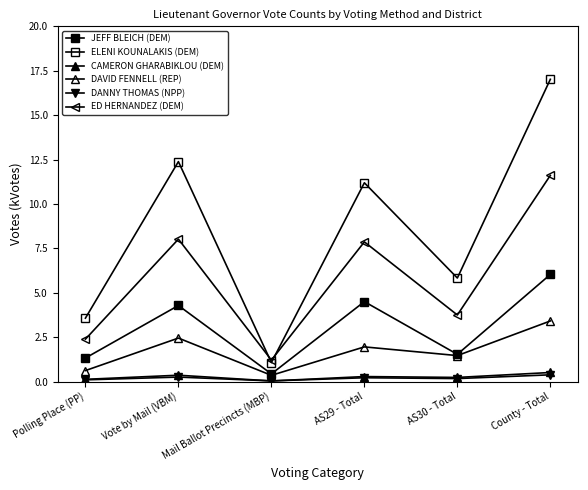

Is this an area chart (filled region under the line)?

No